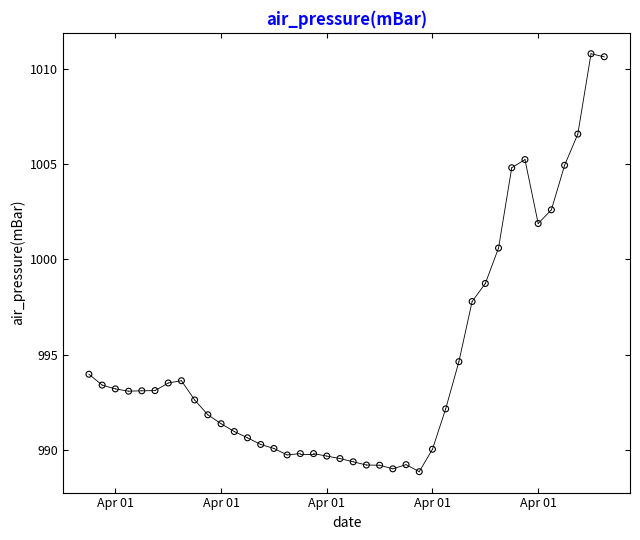

What is the range of Y values (max minus min)?

22.0